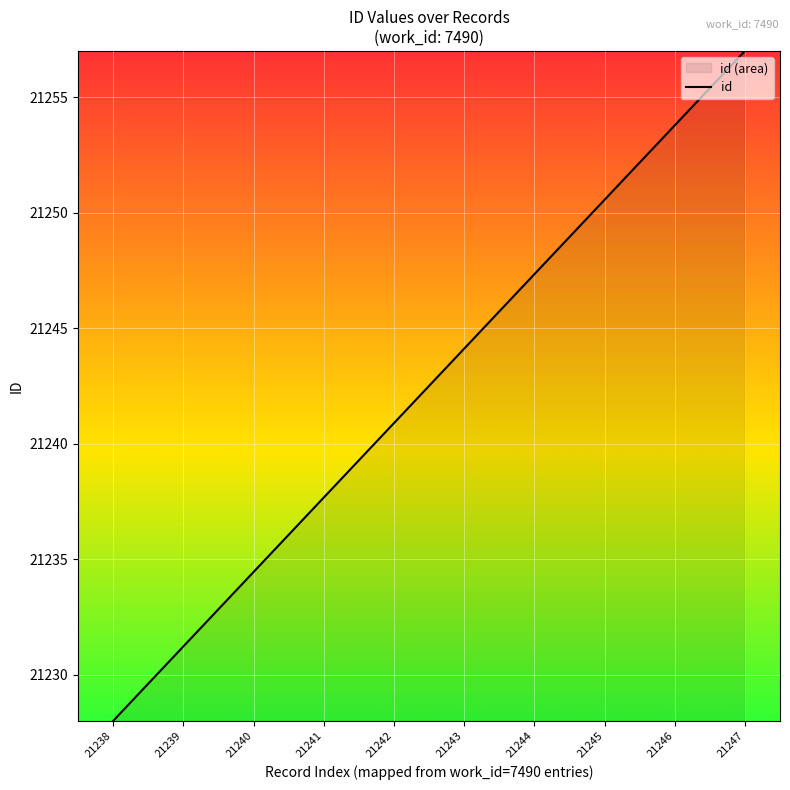

Which label corresponds to the smallest value in the chart?

21238